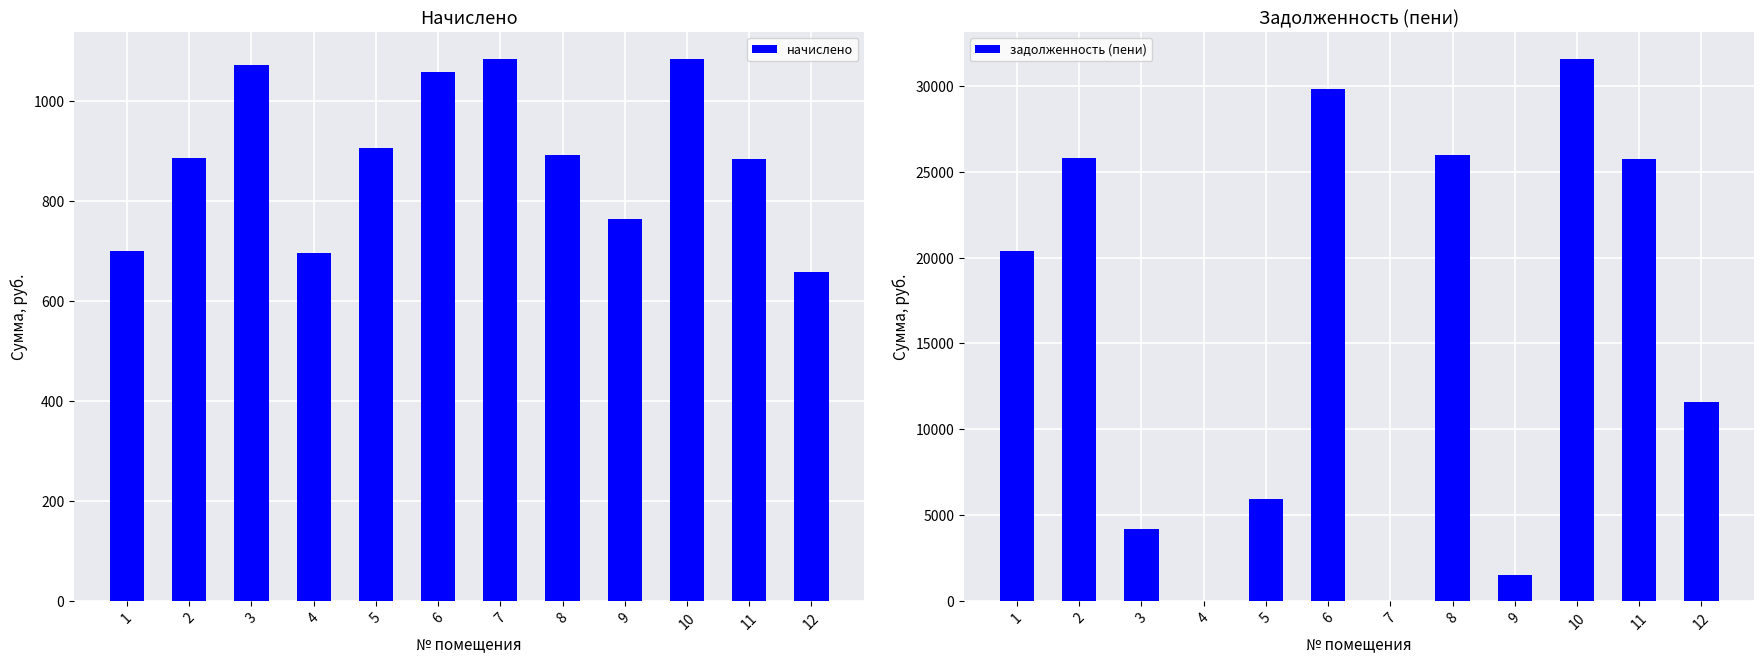

Which series changed the most between 7 and 9?

задолженность (пени)